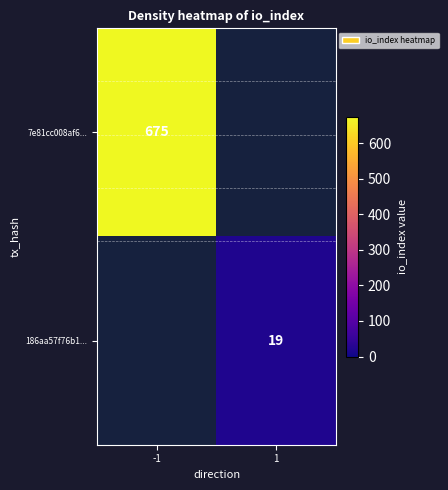

The value of 7e81cc008af6... at -1 is 675. True or false?

True